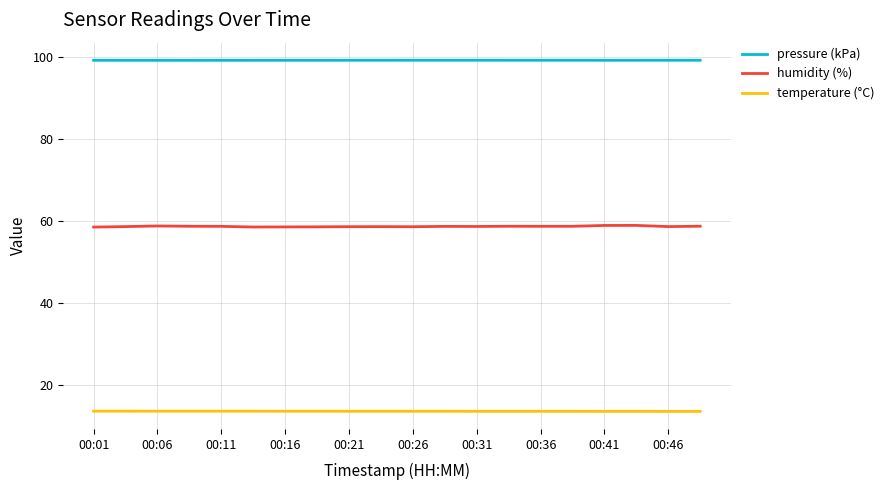

What is the average value of the humidity (%) series?

58.7